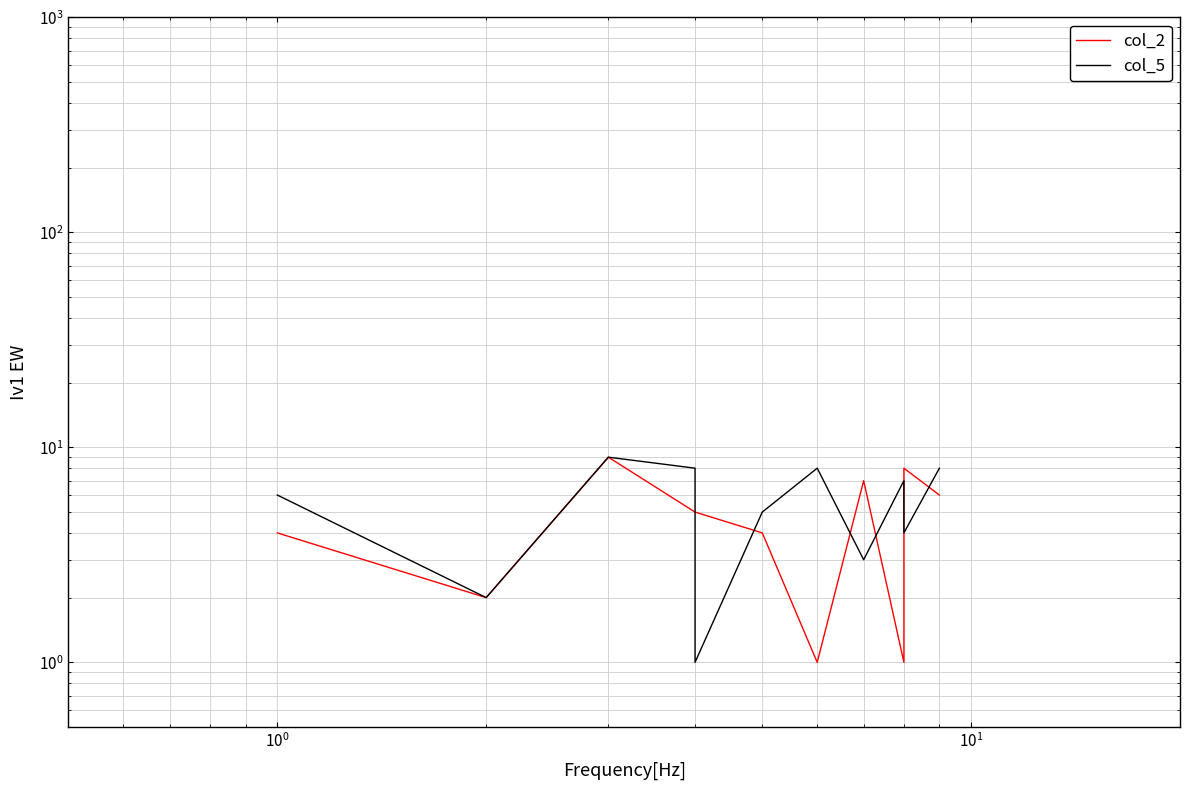

After their last crossing, which series has the higher values: col_2 or col_5?

col_5